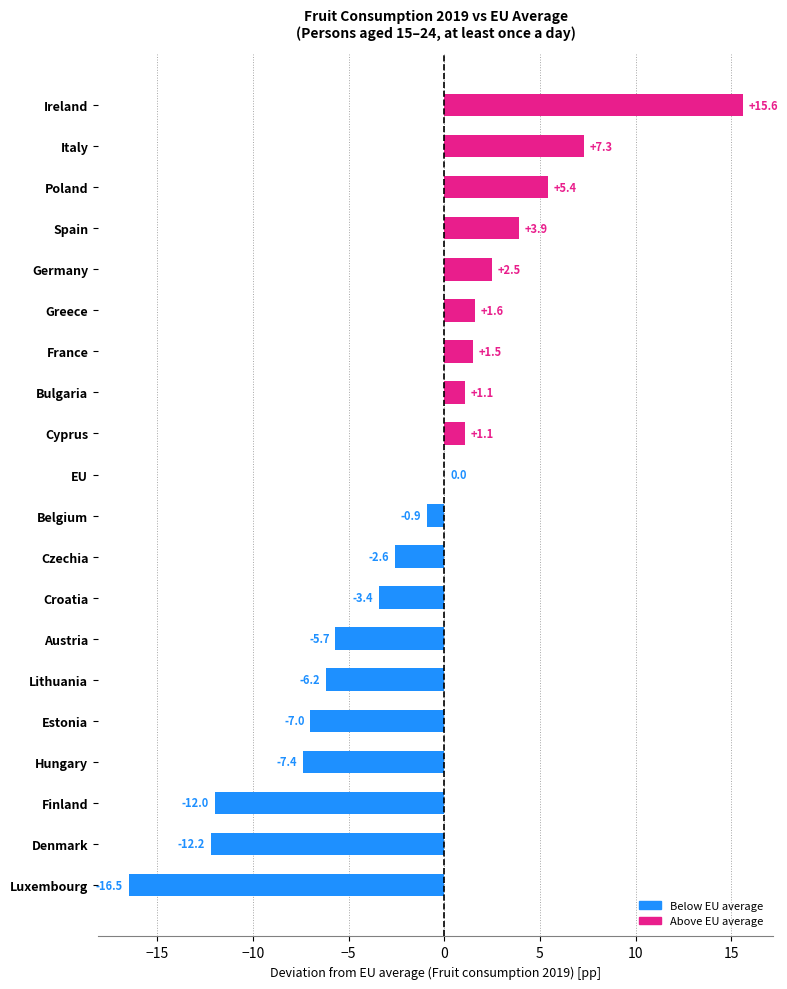

Which has a higher value, Czechia or Spain?

Spain